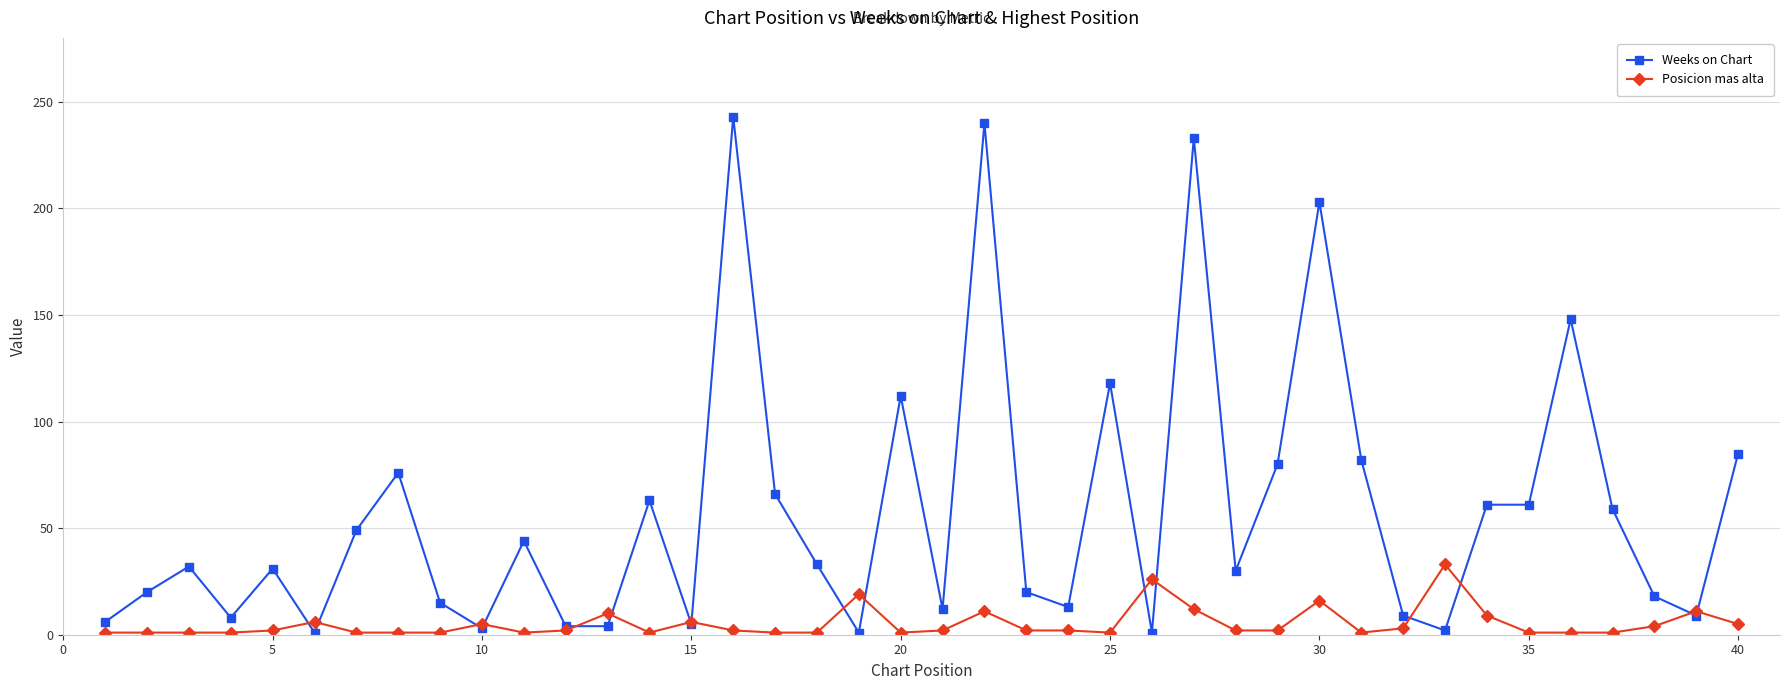

Rank the series by their maximum value, from lowest to highest.

Posicion mas alta, Weeks on Chart